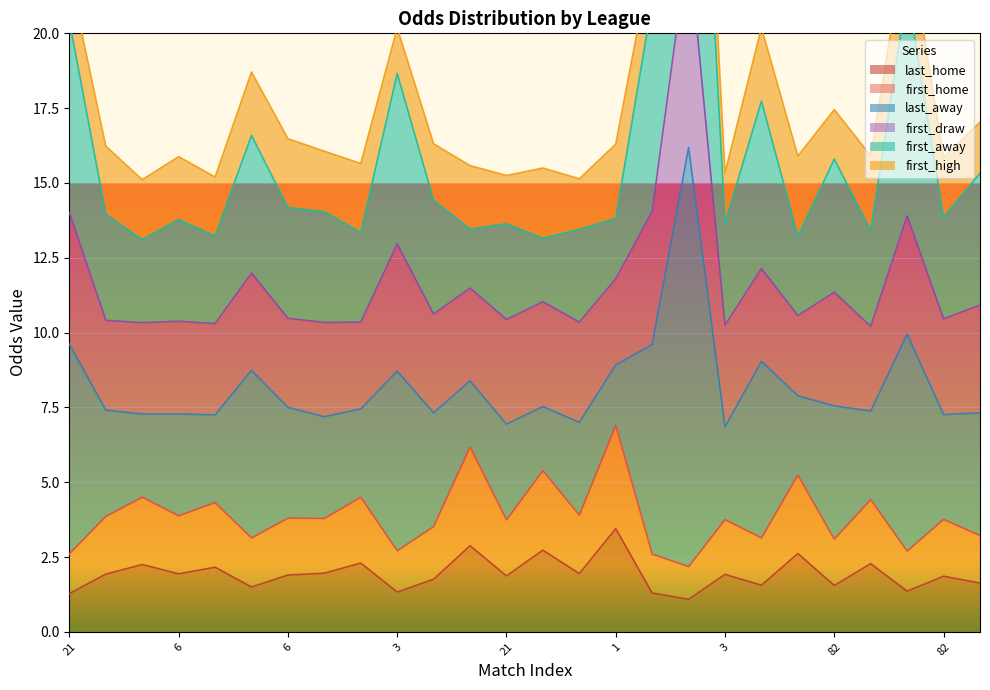

At which category does last_away reach its first local valley?

6